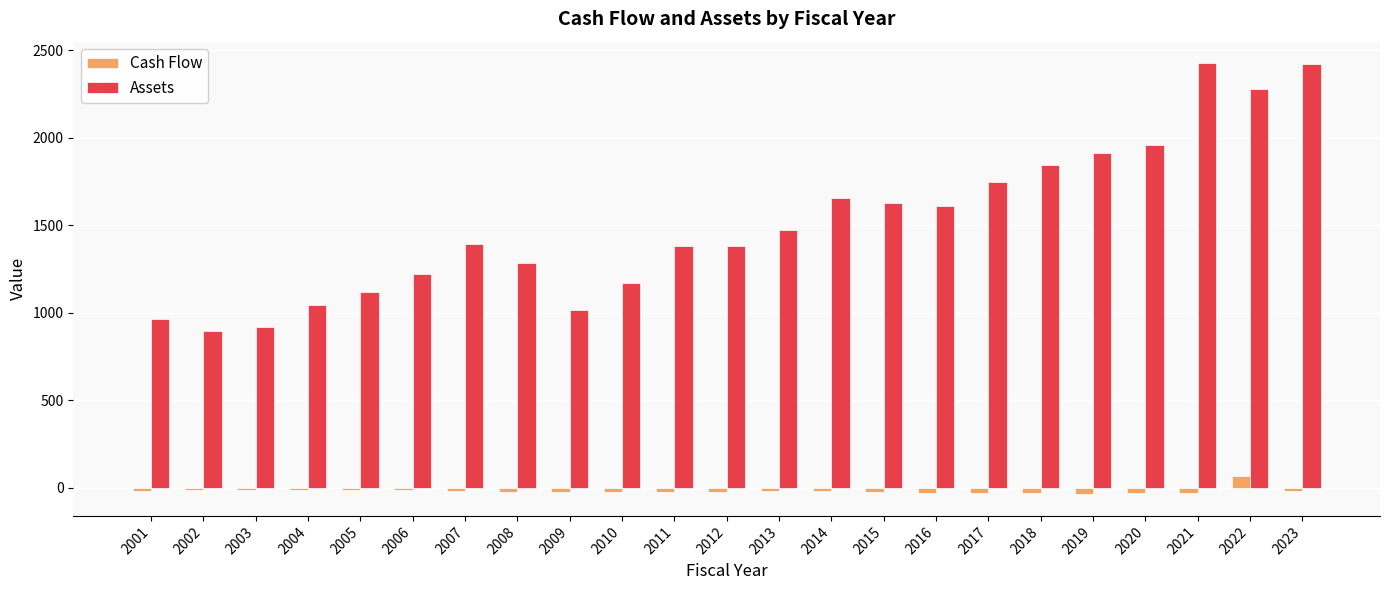

How many bars are there in each group?

2